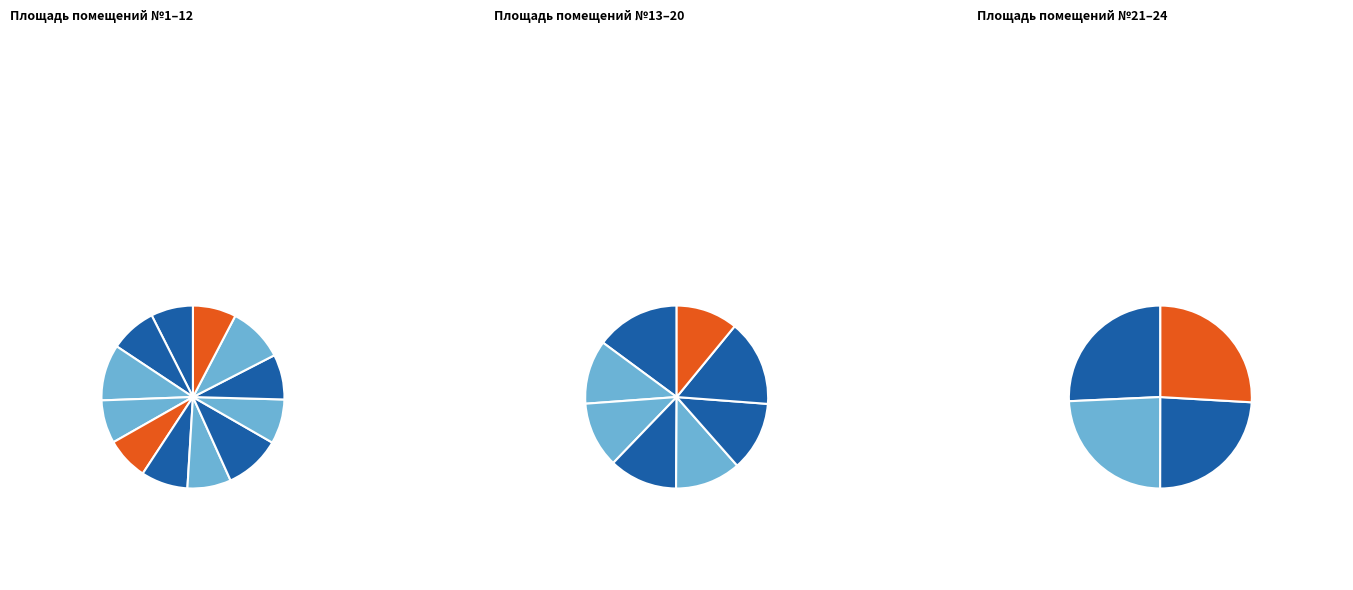

To the nearest percent, what portion does 12 represent?

8%